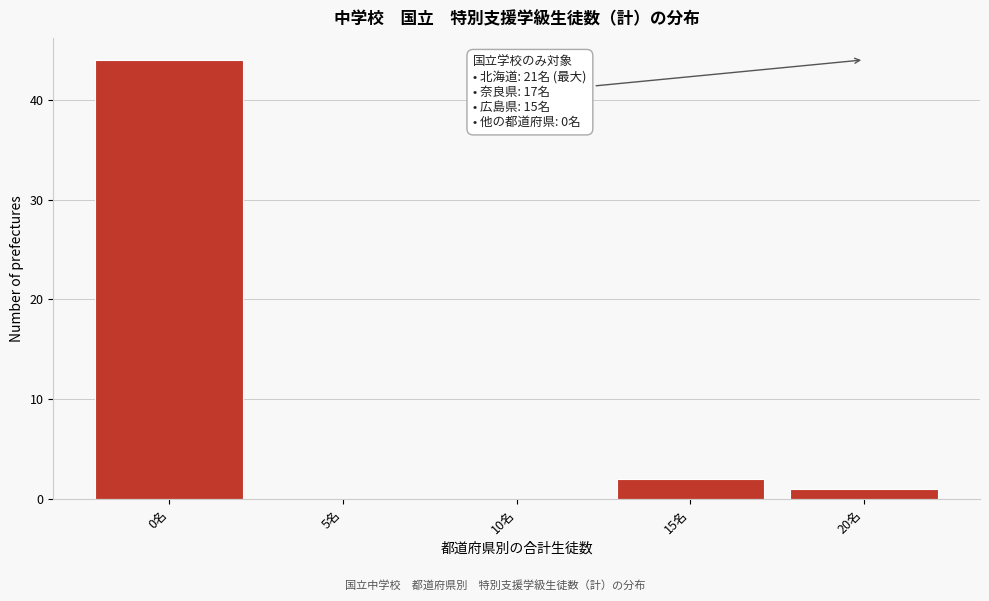

Reading left to right, transcribe all the data shown in this chart.

0名=44	5名=0	10名=0	15名=2	20名=1